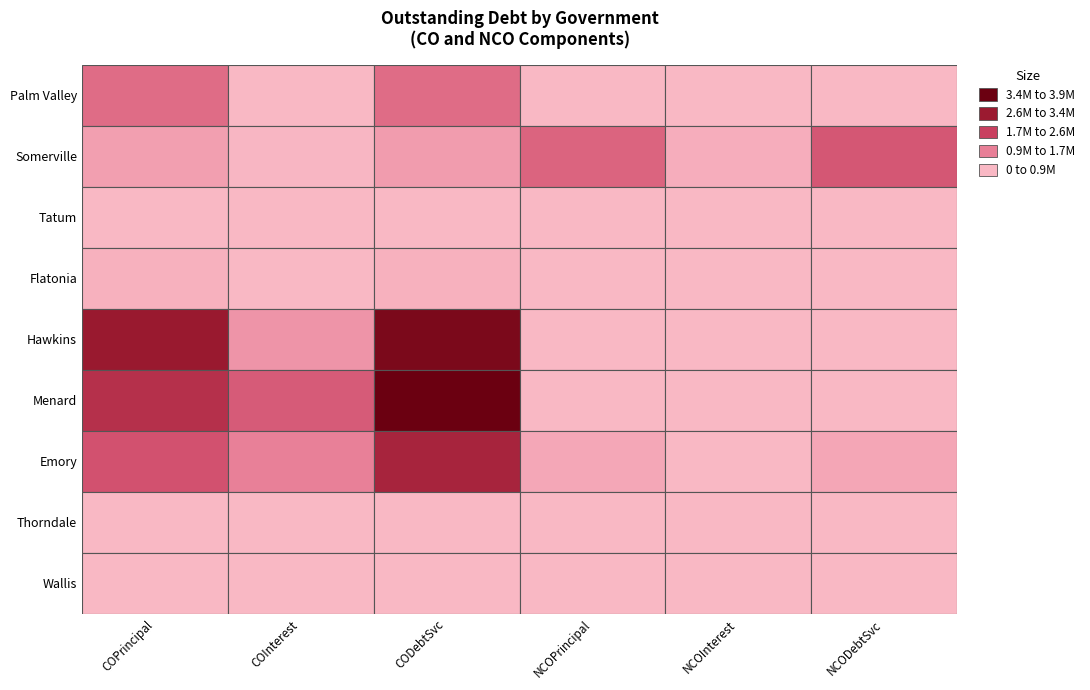

What is the sum of the Flatonia values at Tatum and Flatonia?

125000.0